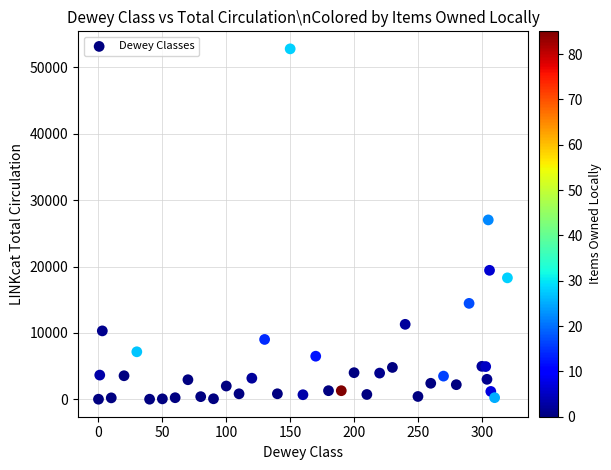

What Y value in the scatter plot is closest to 26403?

27024